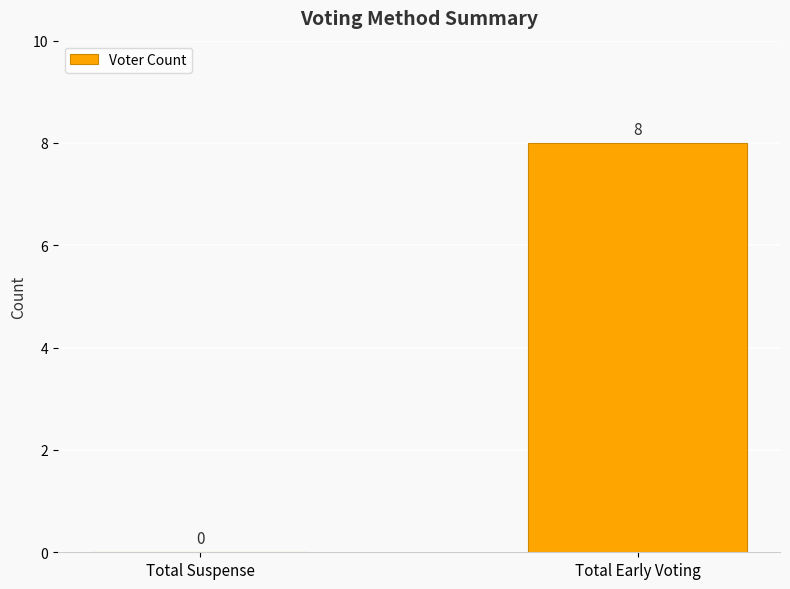

How many values are between 0 and 8?

2